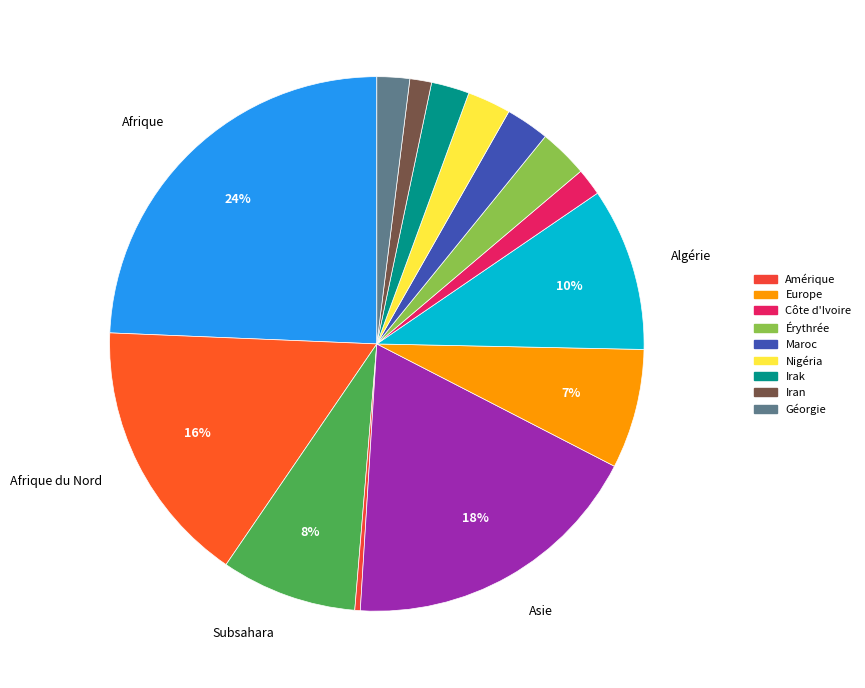

How many segments does this pie chart have?

14